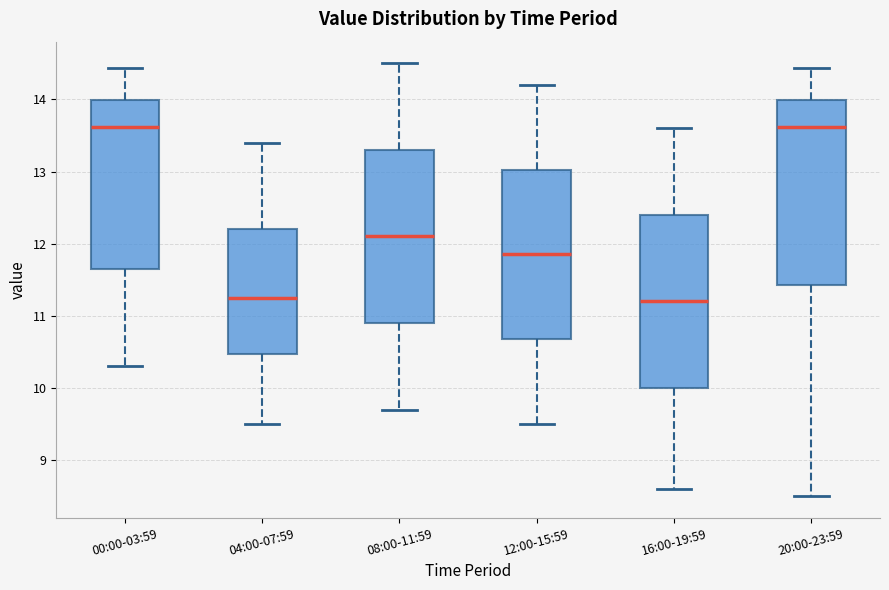

Reading left to right, transcribe this box plot: for each box, give where its median line is, the range the box spans, and where its two whiskers end, as read against the y-axis. The values are not printed on the chart, so give them approximately, as read against the axis.

00:00-03:59: median 13.6, box 11.6 to 14.0, whiskers 10.3 to 14.4
04:00-07:59: median 11.3, box 10.5 to 12.2, whiskers 9.5 to 13.4
08:00-11:59: median 12.1, box 10.9 to 13.3, whiskers 9.7 to 14.5
12:00-15:59: median 11.9, box 10.7 to 13.0, whiskers 9.5 to 14.2
16:00-19:59: median 11.2, box 10.0 to 12.4, whiskers 8.6 to 13.6
20:00-23:59: median 13.6, box 11.4 to 14.0, whiskers 8.5 to 14.4